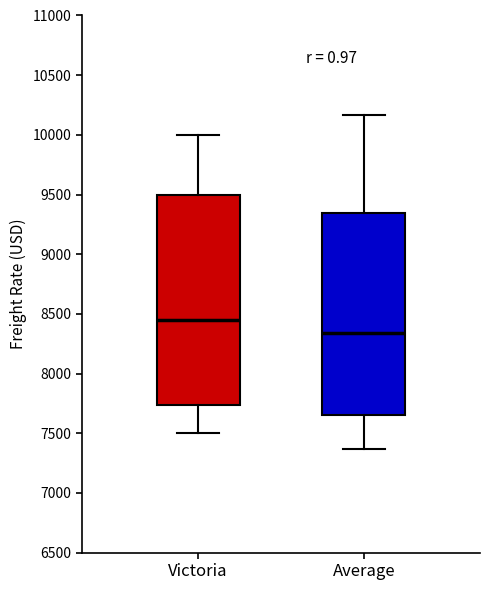

Which box has the lowest median line?

Average